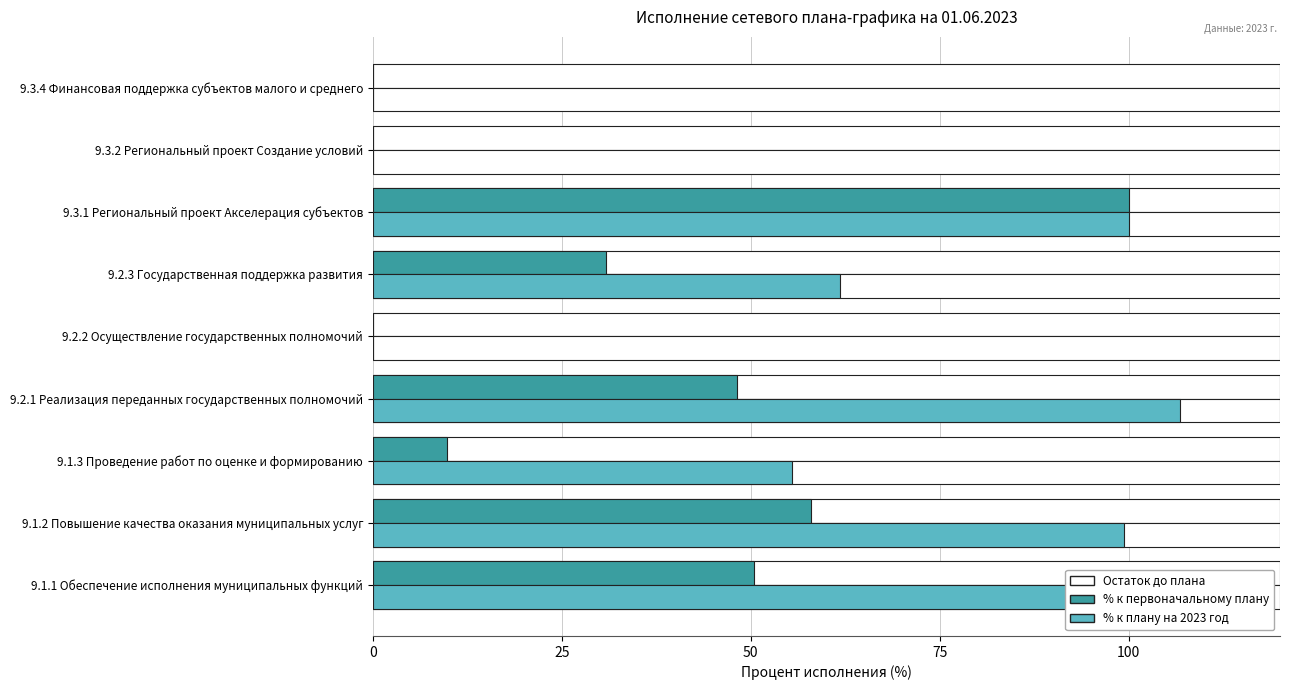

How many bars are there in total?

27